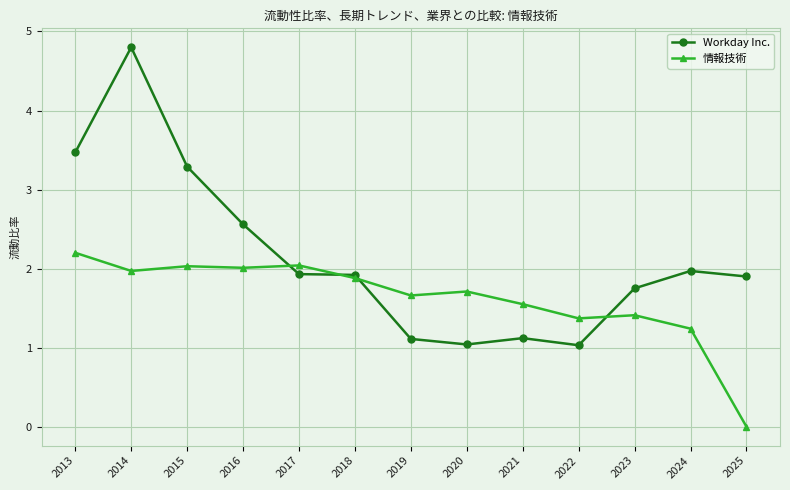

In Workday Inc., how many points are higher than both neighbors (excluding endpoints)?

3